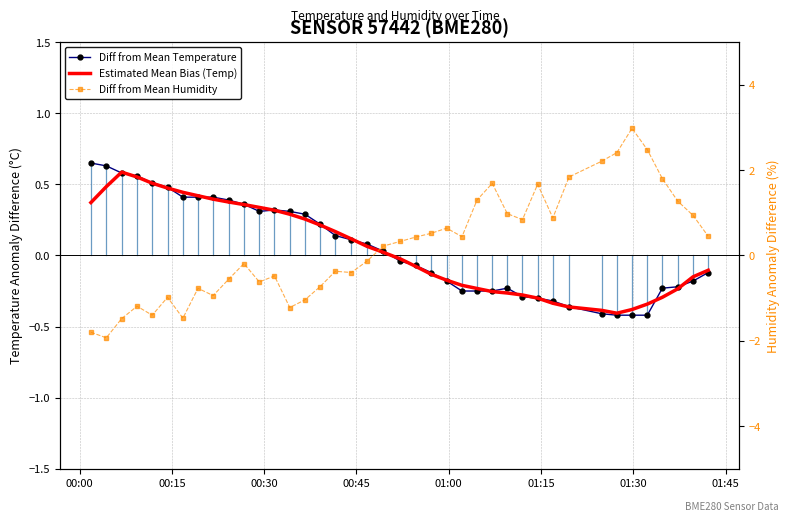

Is it true that Diff from Mean Temperature equals 0.3 at 8?

False